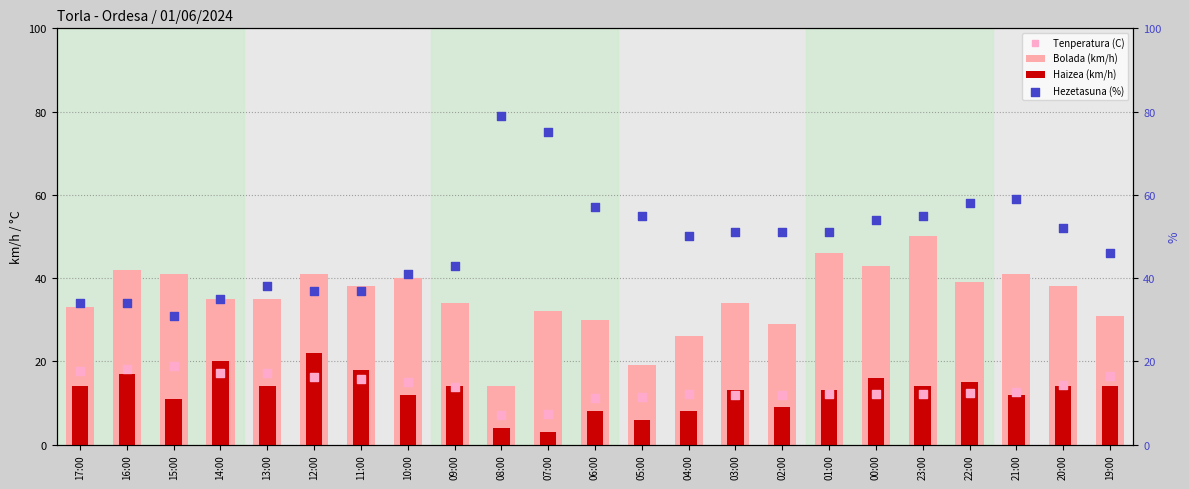

What are all the series names shown in the legend?

Bolada (km/h), Haizea (km/h), Tenperatura (C), Hezetasuna (%)